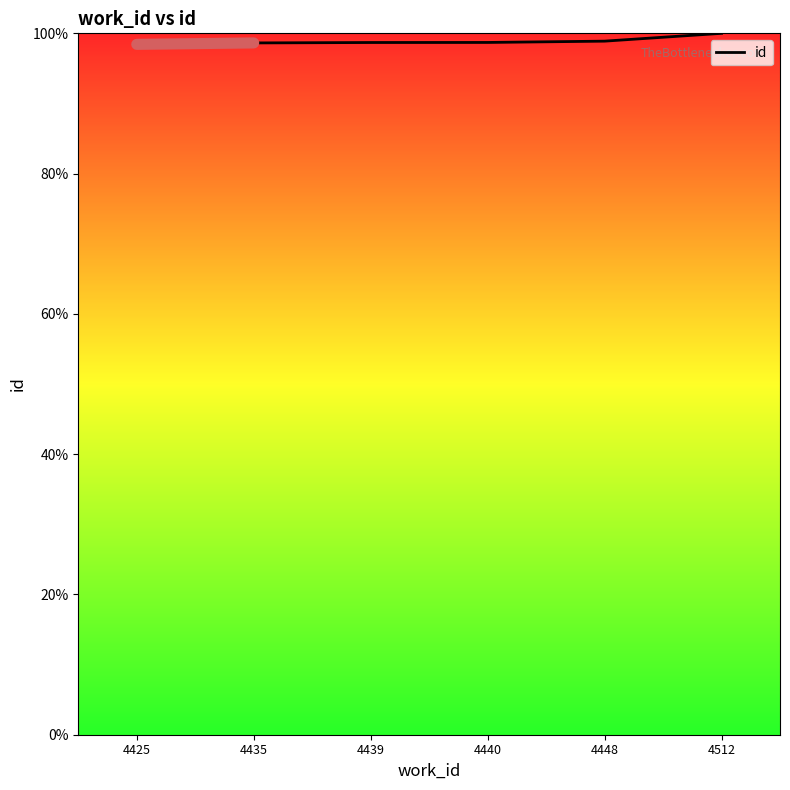

What is the maximum value shown in the chart?

100.0